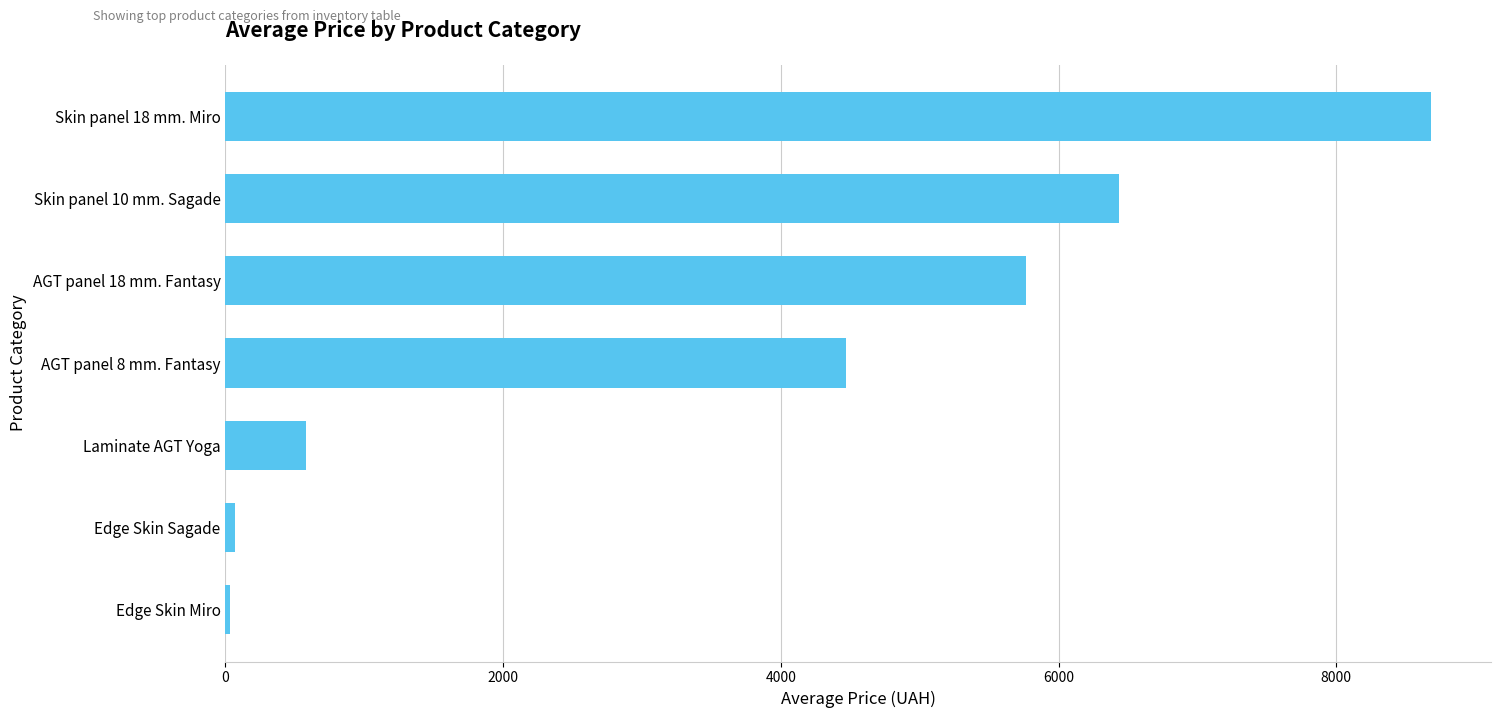

What is the change in value from Laminate AGT Yoga to Skin panel 10 mm. Sagade?

+5859.3